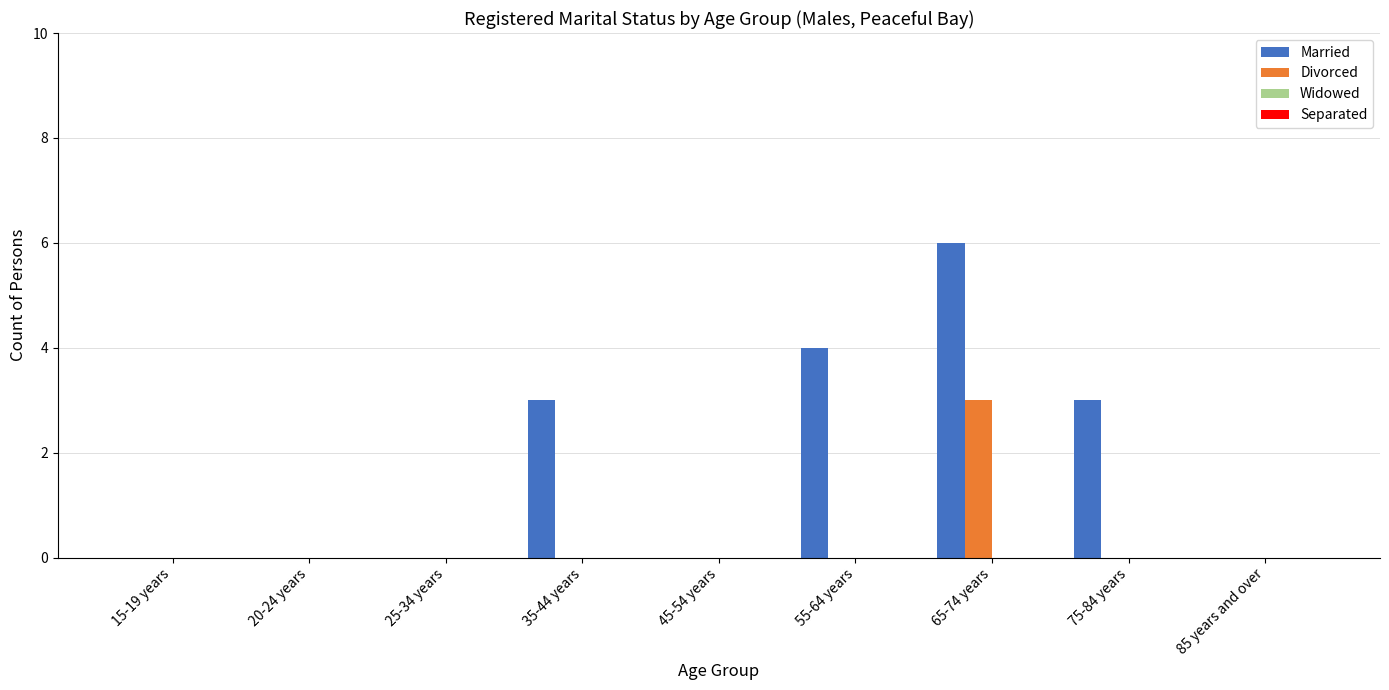

Reading left to right, what are all the values shown in this chart?

Married: 15-19 years=0	20-24 years=0	25-34 years=0	35-44 years=3	45-54 years=0	55-64 years=4	65-74 years=6	75-84 years=3	85 years and over=0
Divorced: 15-19 years=0	20-24 years=0	25-34 years=0	35-44 years=0	45-54 years=0	55-64 years=0	65-74 years=3	75-84 years=0	85 years and over=0